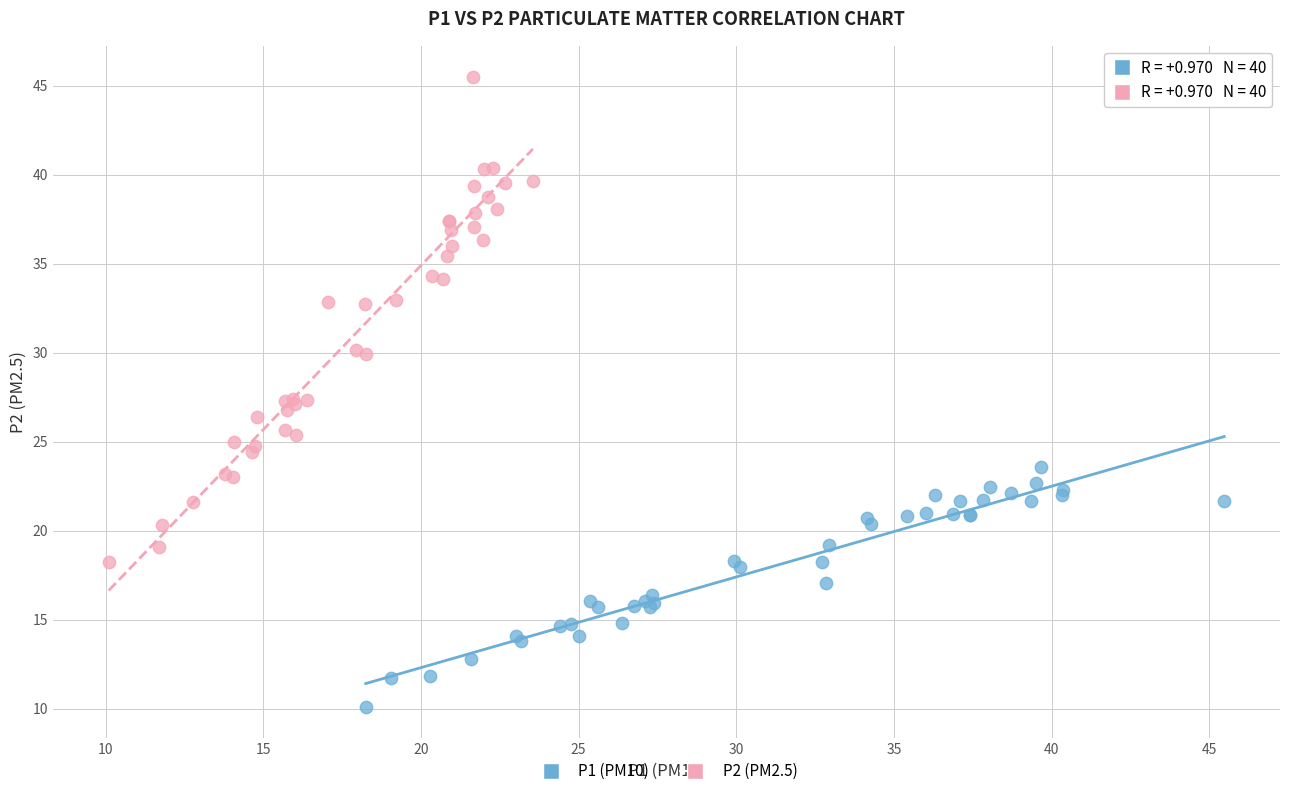

Which series contains the lowest Y value?

P1 (PM10)